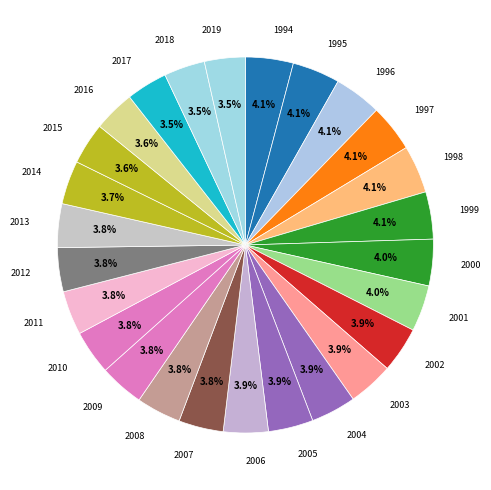

Is it true that 2016 is 4% of the pie?

True